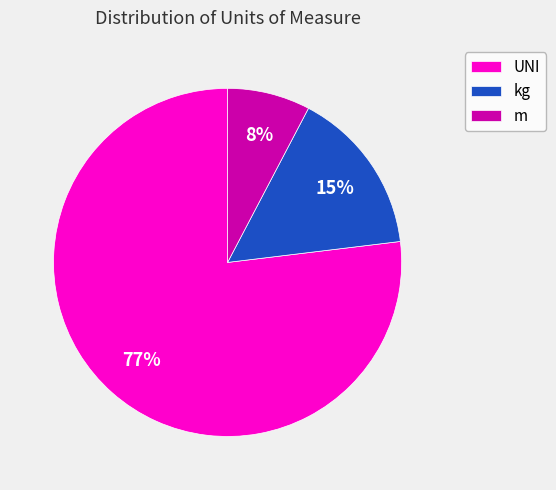

To the nearest percent, what is the average slice percentage?

33%